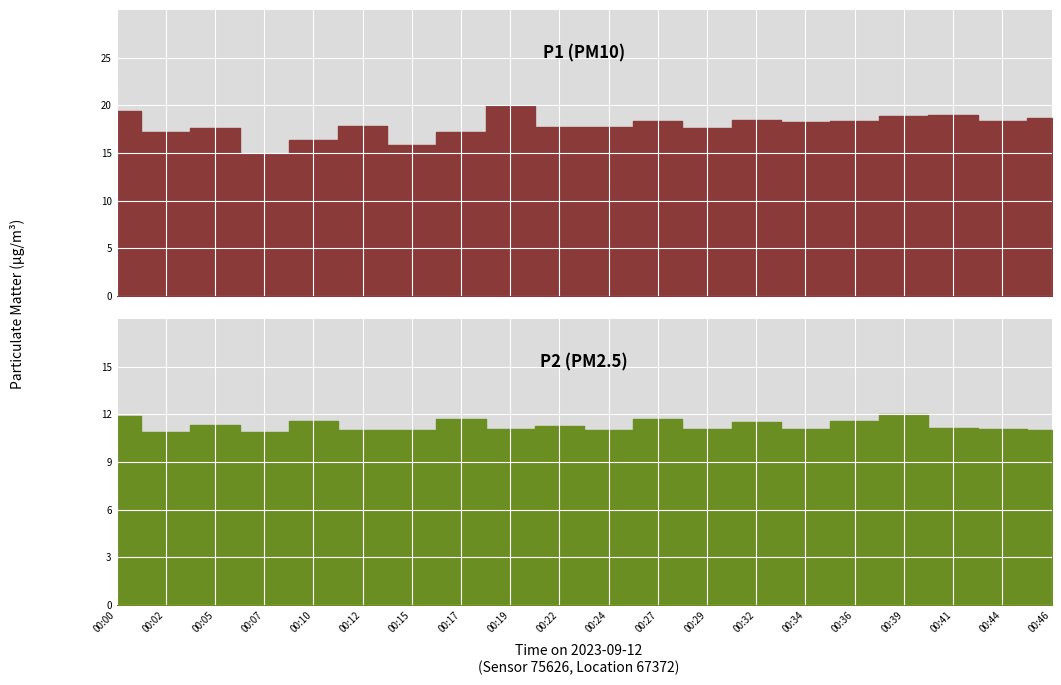

Where is the first local minimum for P2?

00:02